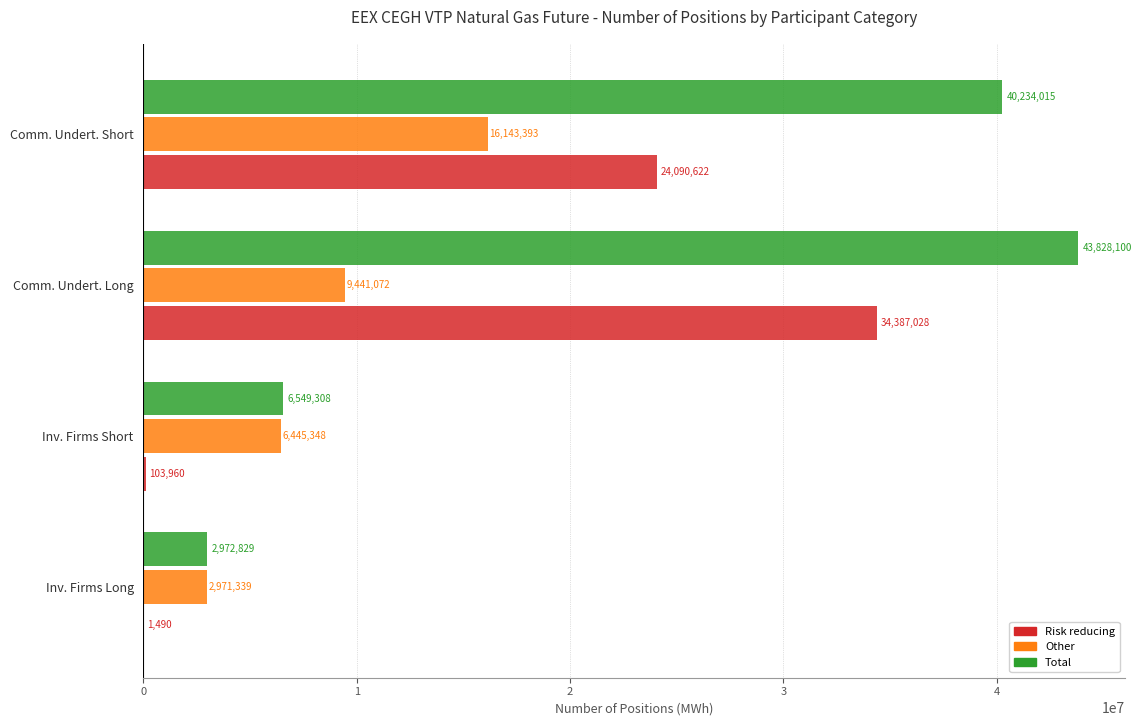

What is the sum of the Other values at Inv. Firms Short and Inv. Firms Long?

9416687